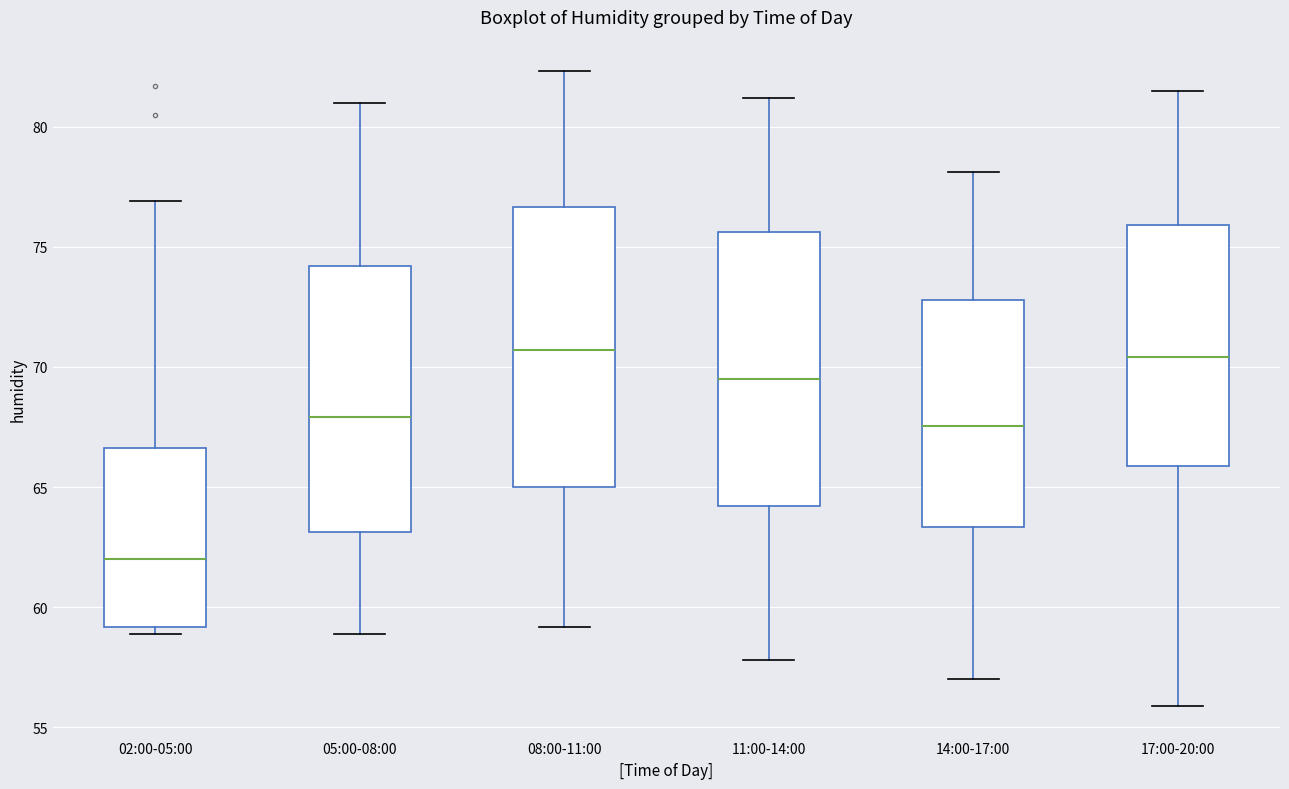

Reading left to right, transcribe this box plot: for each box, give where its median line is, the range the box spans, and where its two whiskers end, as read against the y-axis. The values are not printed on the chart, so give them approximately, as read against the axis.

02:00-05:00: median 62.0, box 59.0 to 66.5, whiskers 59.0 (just below the box's lower edge) to 77.0
05:00-08:00: median 68.0, box 63.0 to 74.0, whiskers 59.0 to 81.0
08:00-11:00: median 70.5, box 65.0 to 76.5, whiskers 59.0 to 82.5
11:00-14:00: median 69.5, box 64.0 to 75.5, whiskers 58.0 to 81.0
14:00-17:00: median 67.5, box 63.5 to 73.0, whiskers 57.0 to 78.0
17:00-20:00: median 70.5, box 66.0 to 76.0, whiskers 56.0 to 81.5